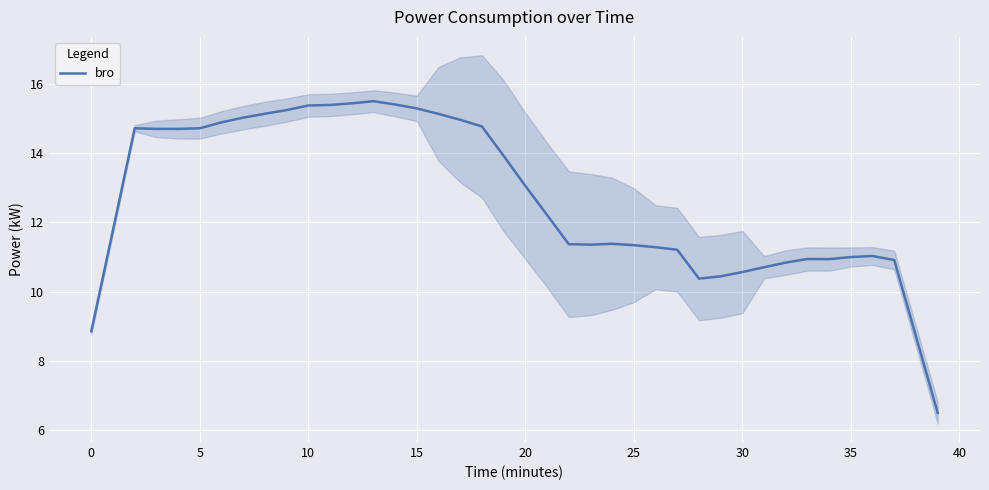

What is the sum of the values at 35 and 23?

22.4